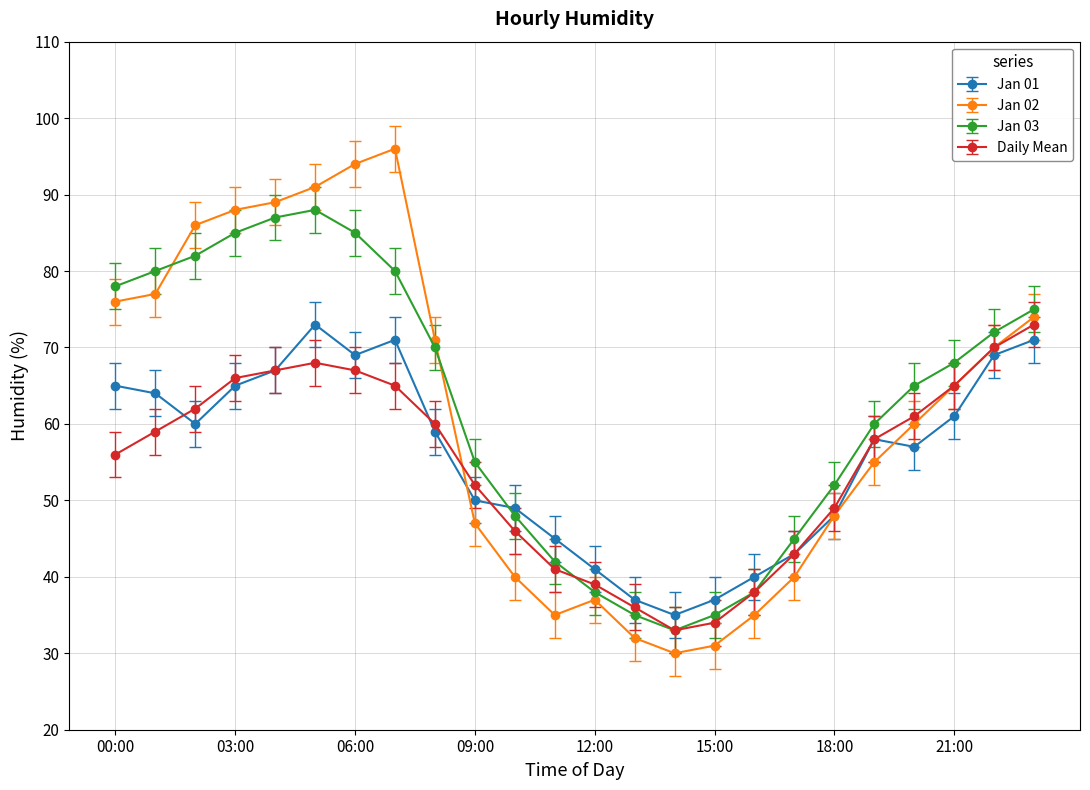

True or false: Jan 03 and Jan 02 cross at least once.

True